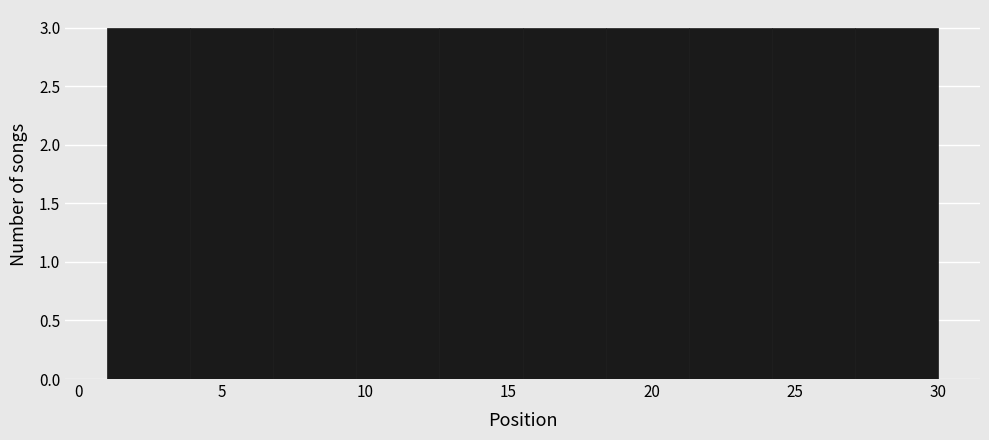

Reading left to right, transcribe this chart: for each bar, give the range it covers on the x-axis and its height. Neither the bar edges nor the heights are printed on the chart, so give them approximately, as read against the axes.

1.0 to 3.9: 3
3.9 to 6.8: 3
6.8 to 9.7: 3
9.7 to 12.6: 3
12.6 to 15.5: 3
15.5 to 18.4: 3
18.4 to 21.3: 3
21.3 to 24.2: 3
24.2 to 27.1: 3
27.1 to 30.0: 3